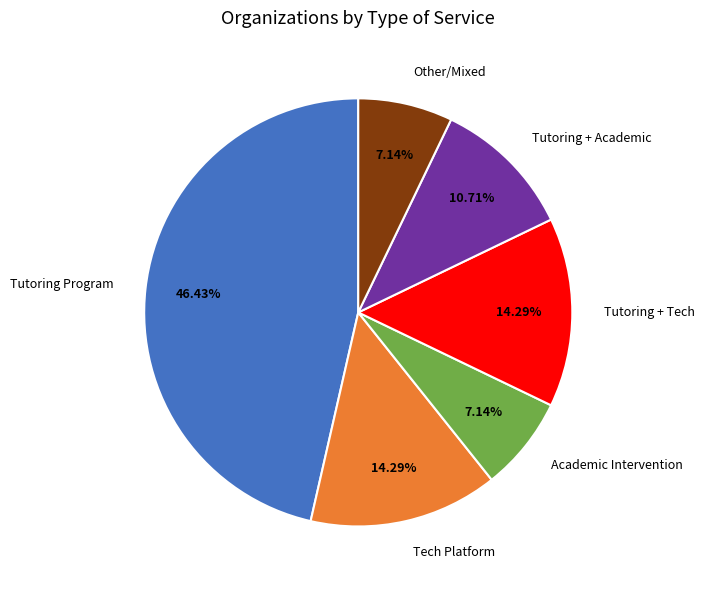

Which slice is the largest?

Tutoring Program